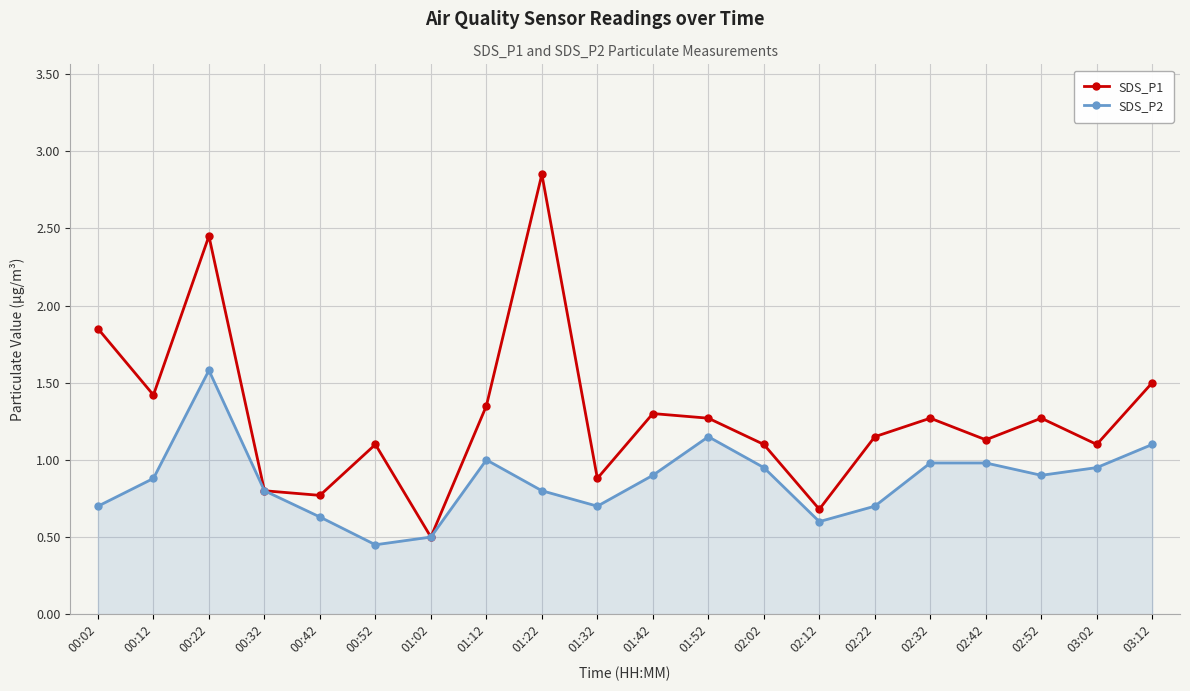

Which category has the highest value in the SDS_P2 series?

00:22